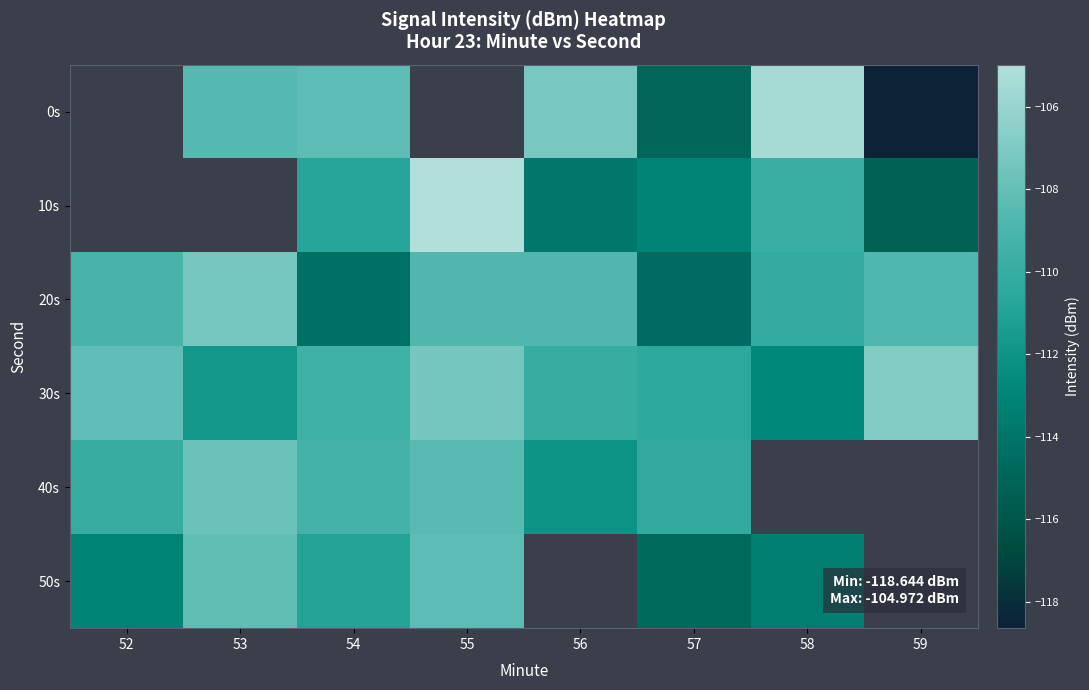

At which category is the sum across all series the highest?

54